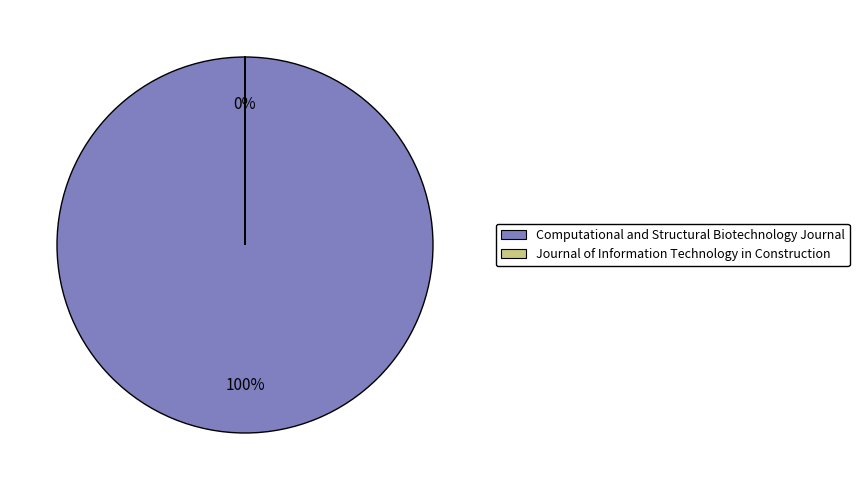

To the nearest percent, what portion does Computational and Structural Biotechnology Journal represent?

100%